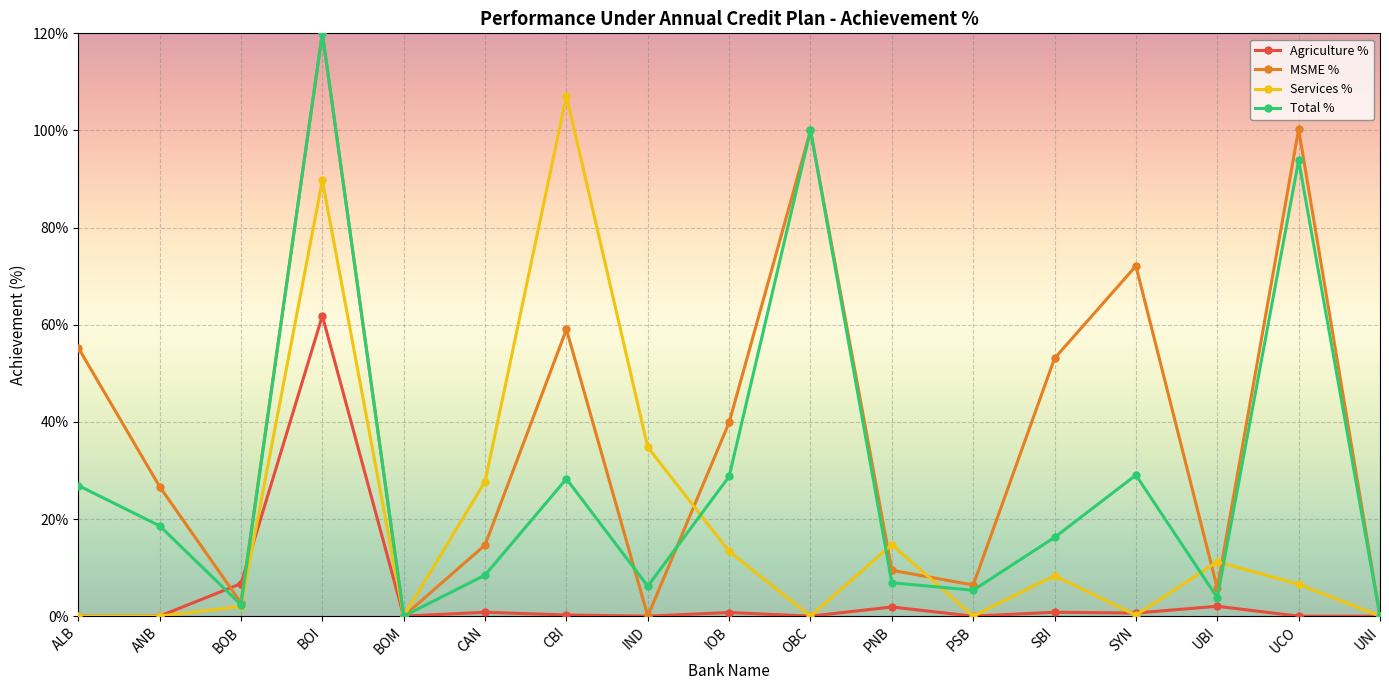

Which series has the largest total across all categories?

MSME %